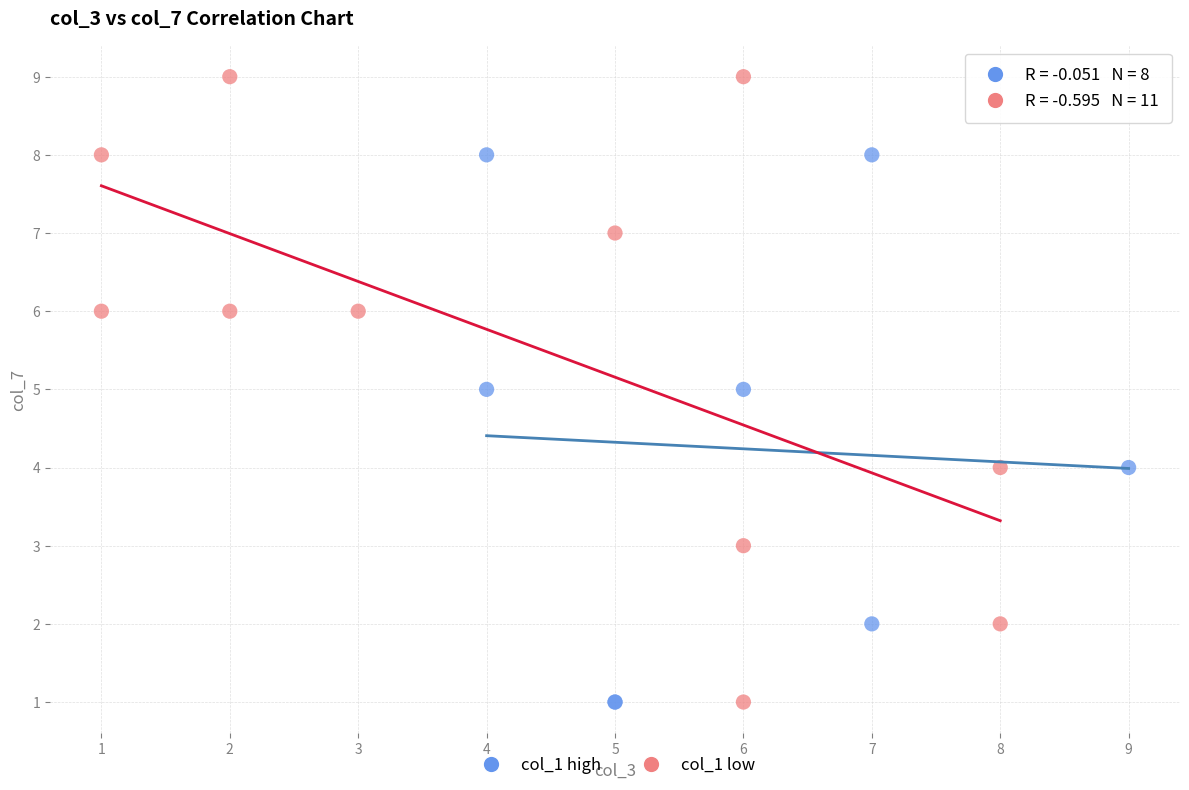

Which series reaches the maximum Y coordinate?

col_1 low